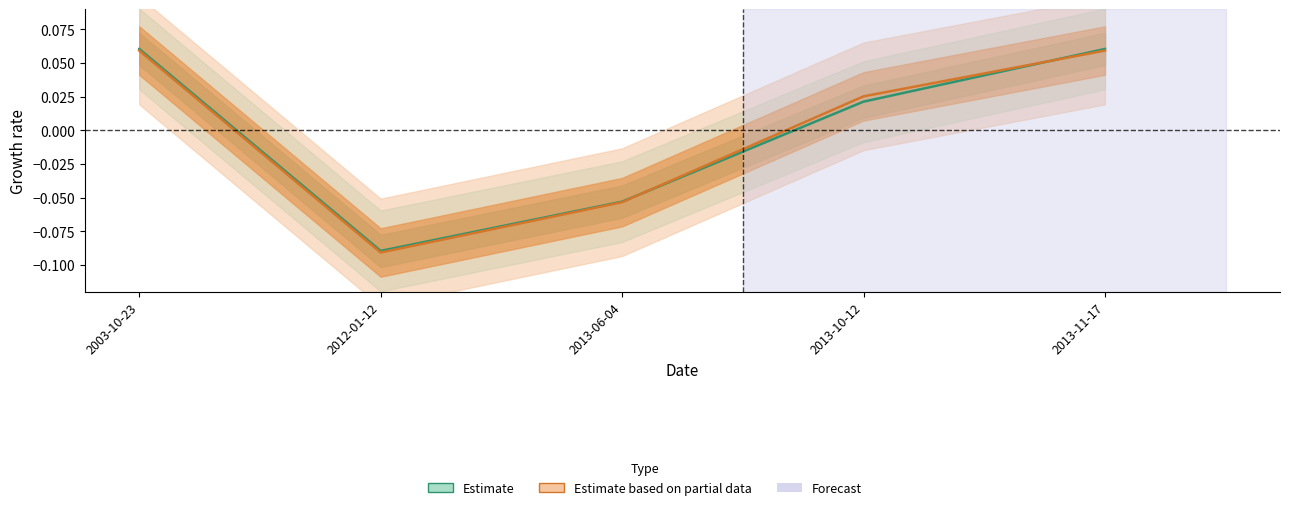

In Estimate based on partial data, how many points are lower than both neighbors (excluding endpoints)?

1